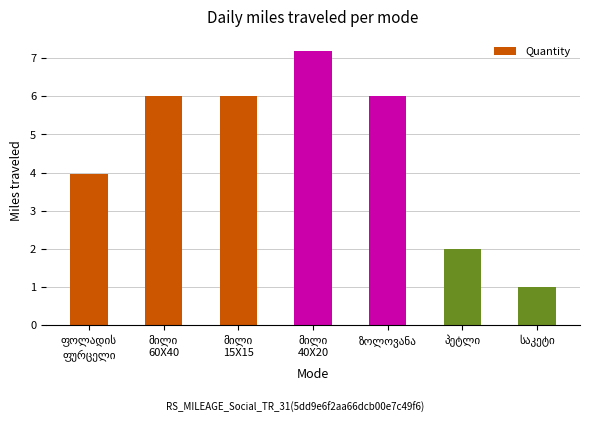

What is the difference between the second highest and minimum values?

5.0